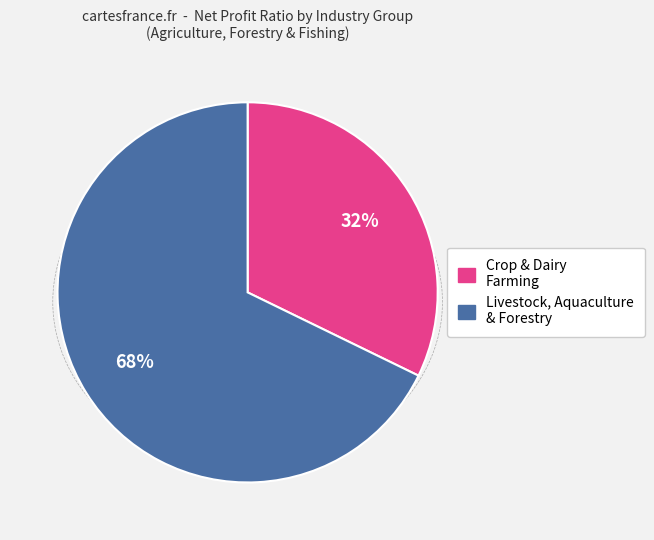

Is there any slice that represents more than half of the pie?

Yes